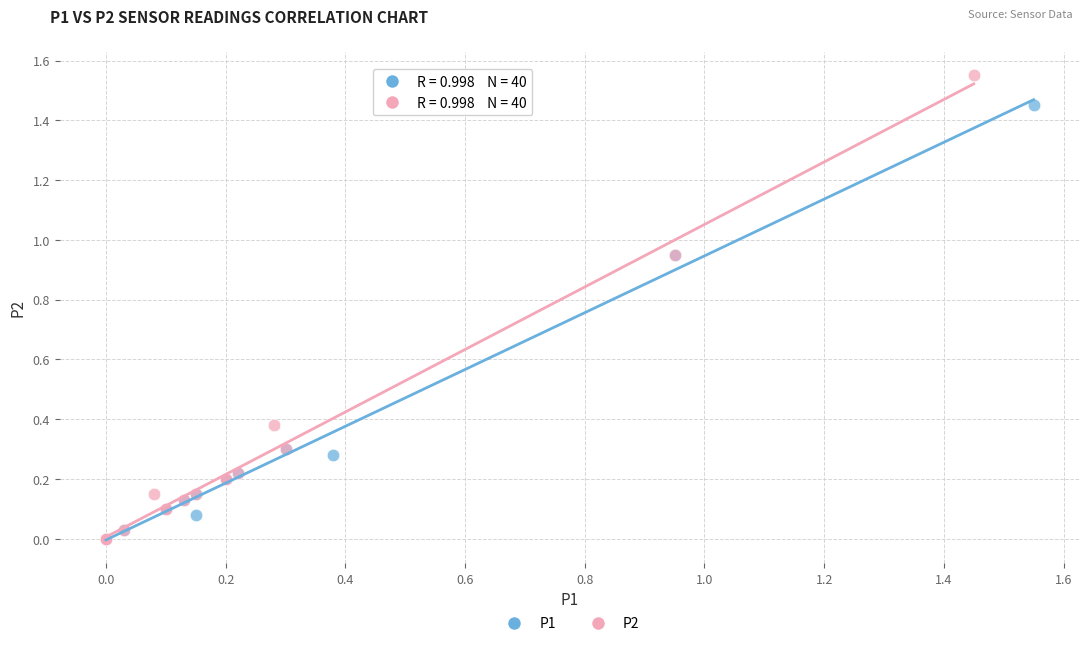

Which series has the largest Y range (max minus min)?

P2